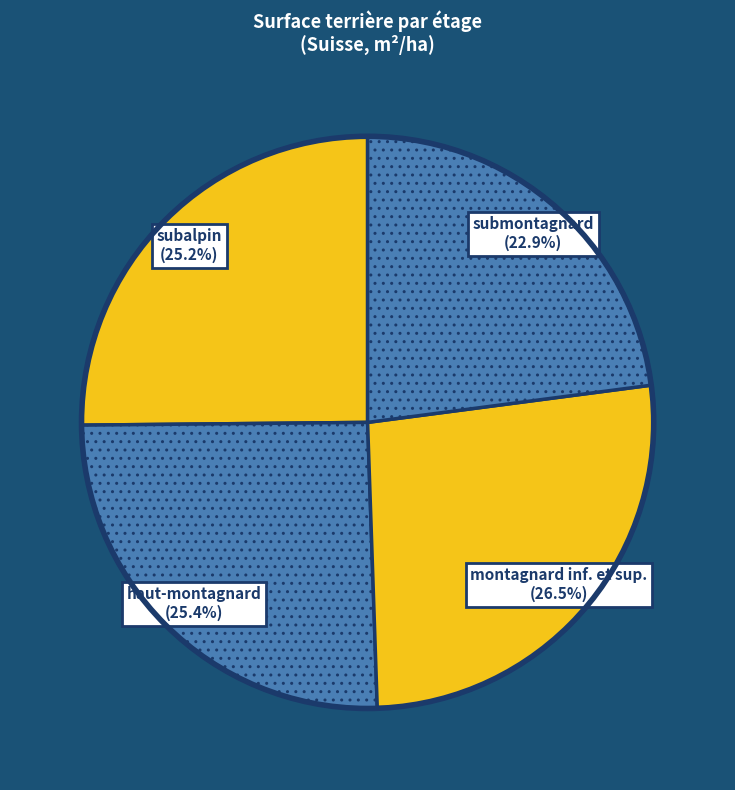

What is the smallest slice in the pie chart?

submontagnard